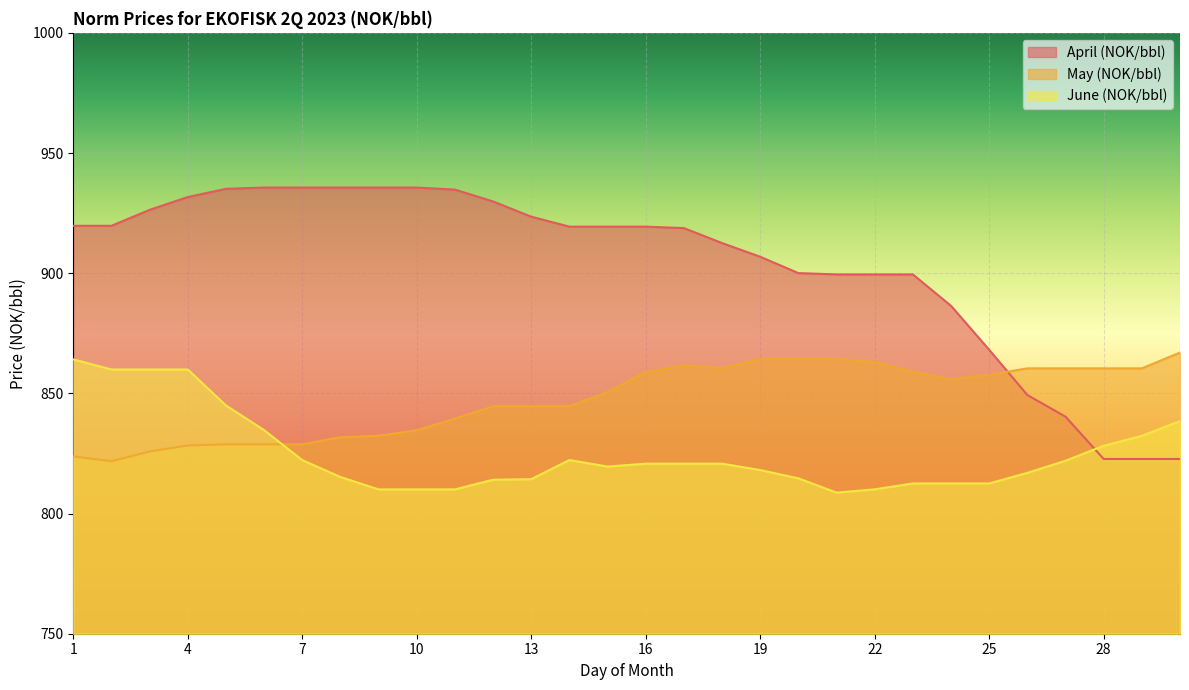

What is the difference between the May (NOK/bbl) values at 24 and 28?

4.5